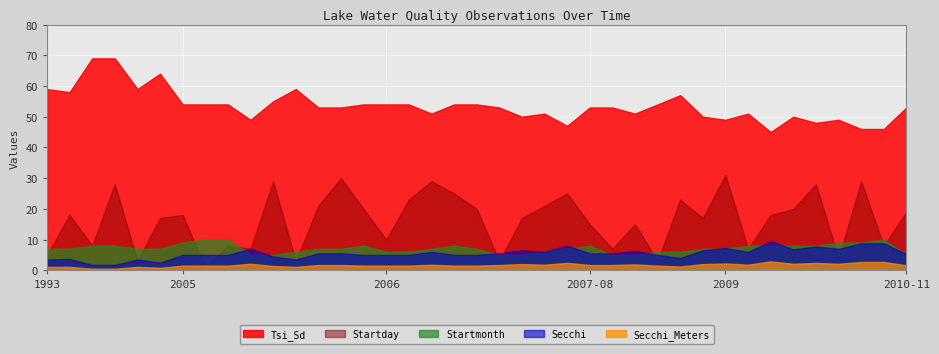

What is the difference between the second highest and minimum values in the Tsi_Sd series?

24.0